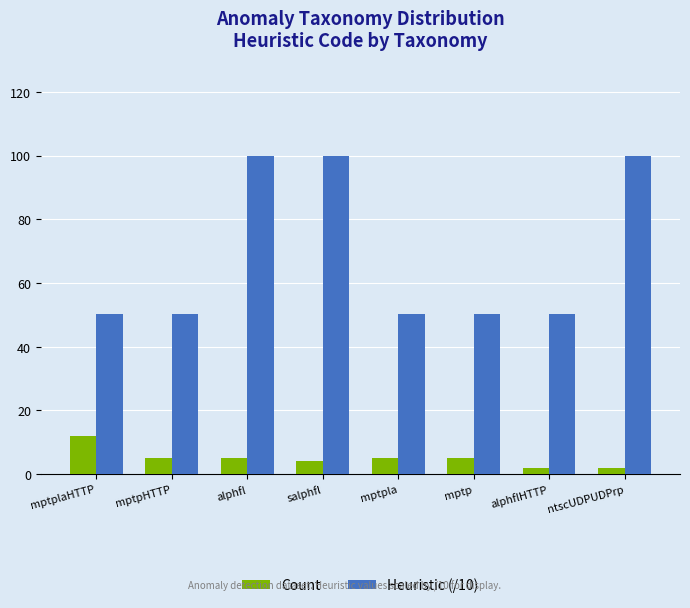

Is it true that Heuristic (/10) equals 83.2 at mptpHTTP?

False